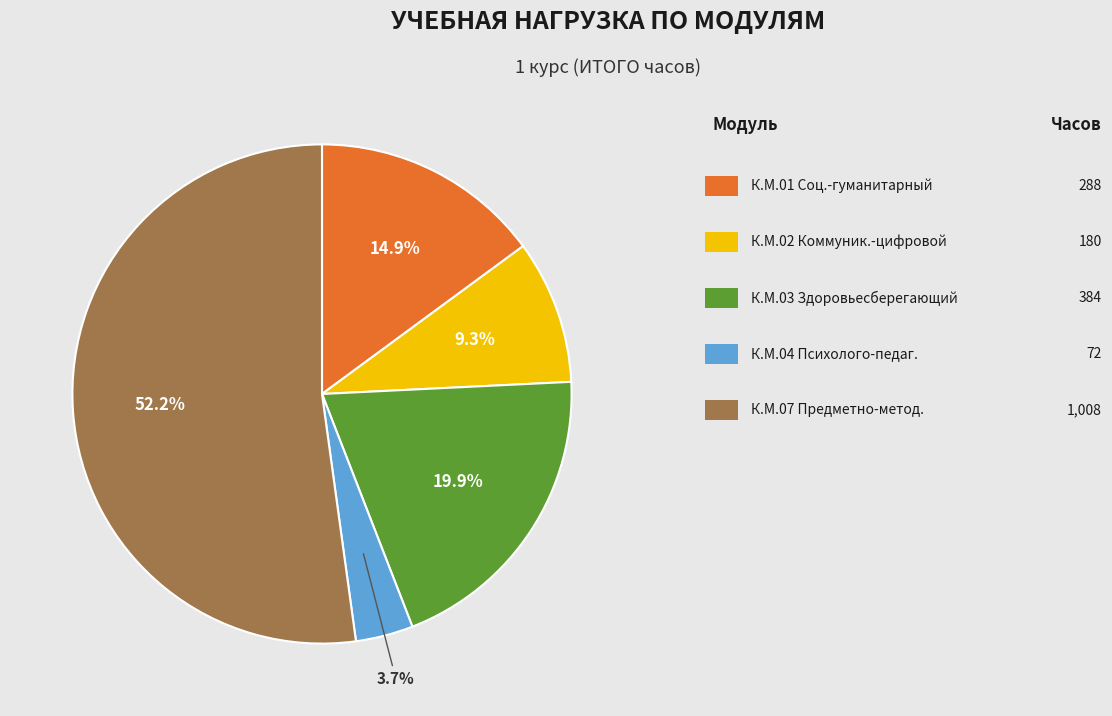

Is there any slice that represents more than half of the pie?

Yes